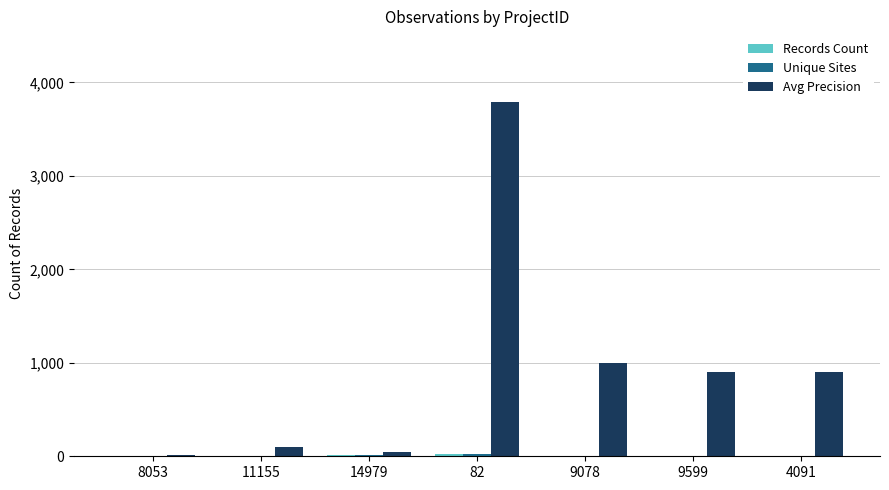

Which series has the largest total across all categories?

Avg Precision